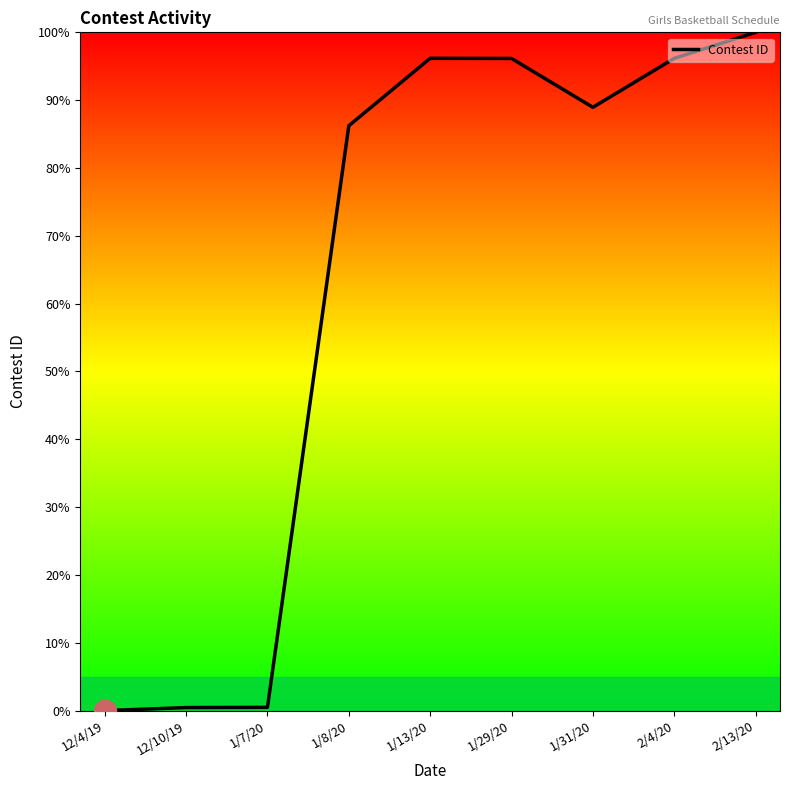

What is the sum of all values?

564.6